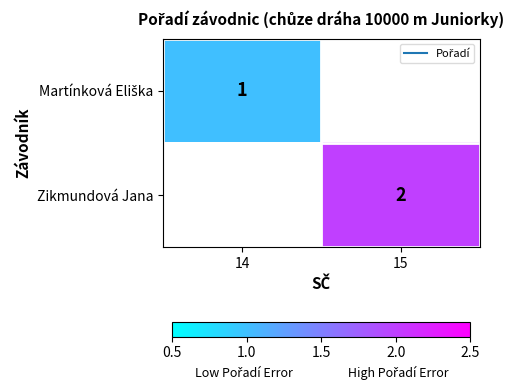

Rank the categories by Zikmundová Jana value from highest to lowest.

14, 15